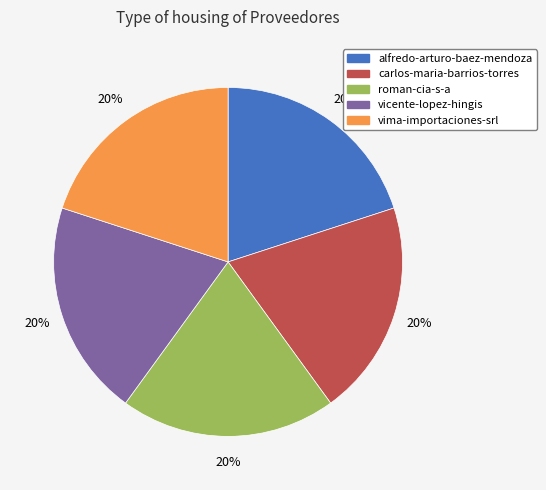

Is the sum of roman-cia-s-a and vicente-lopez-hingis greater than half?

No